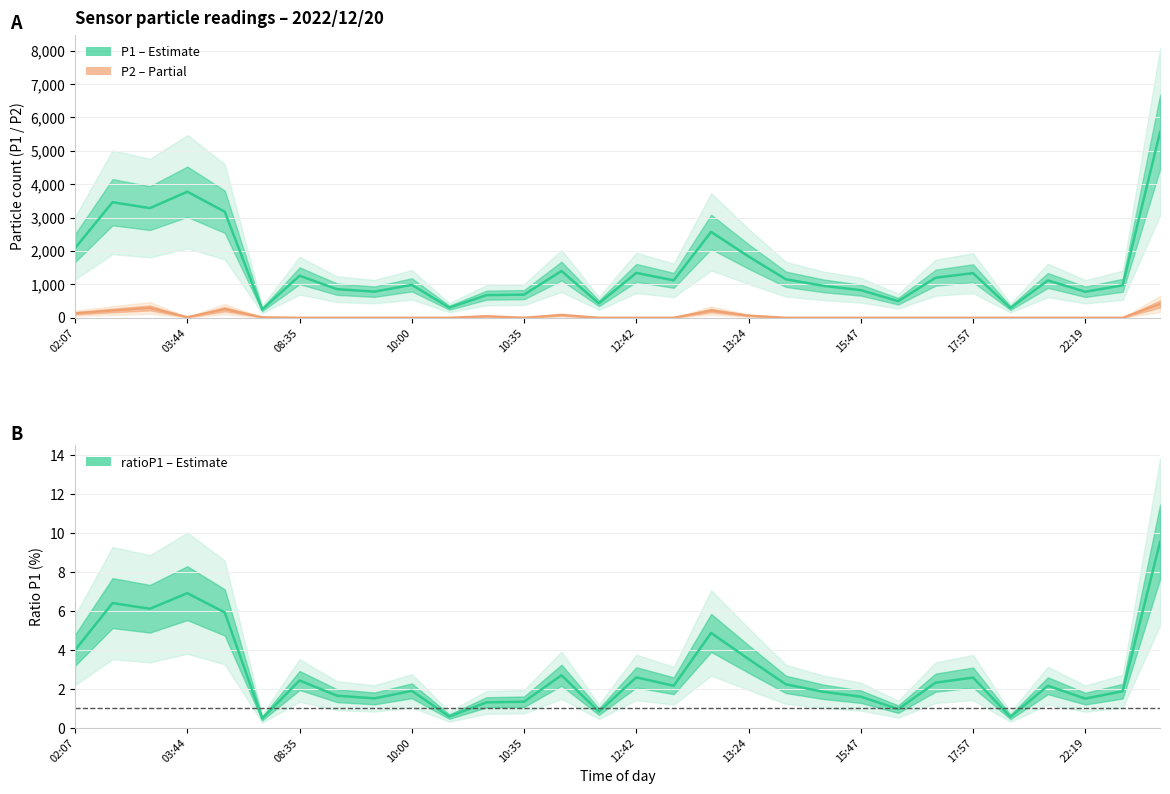

In ratioP1, how many points are lower than both neighbors (excluding endpoints)?

9